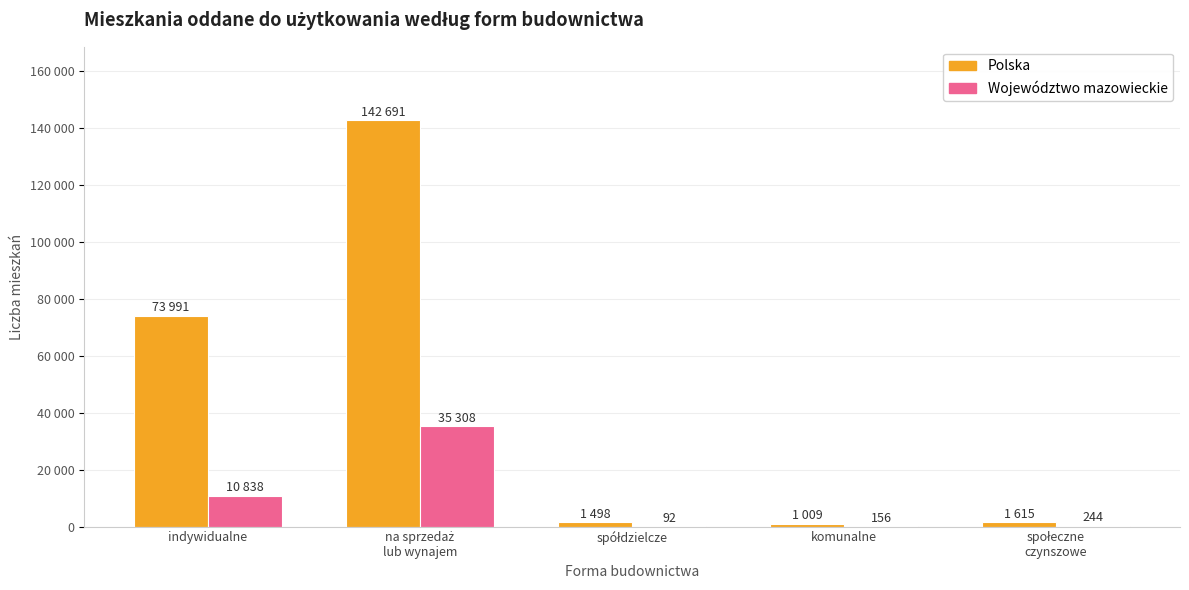

Are the bars horizontal?

No